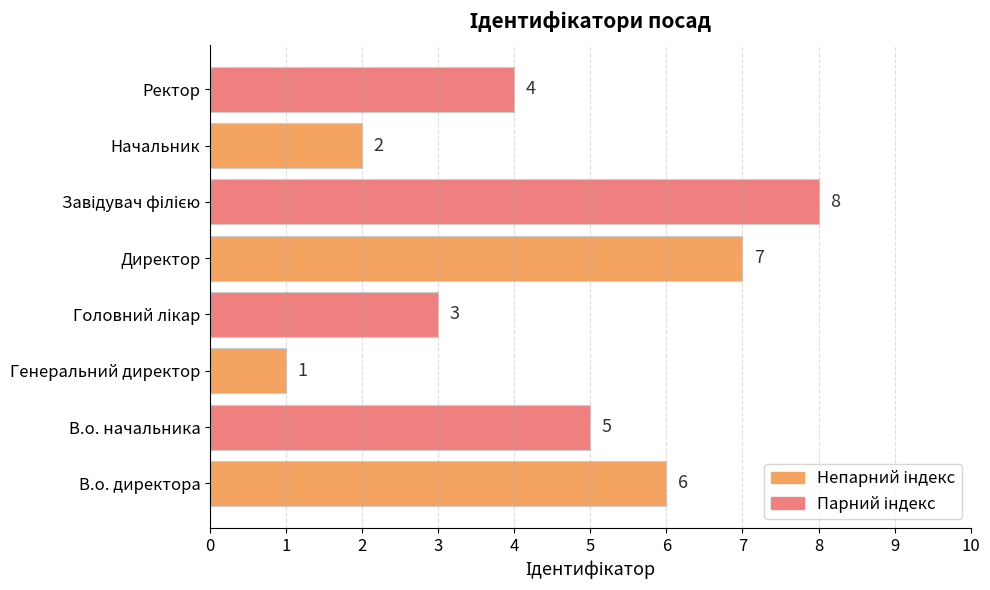

True or false: the data shows 2 at Директор.

False